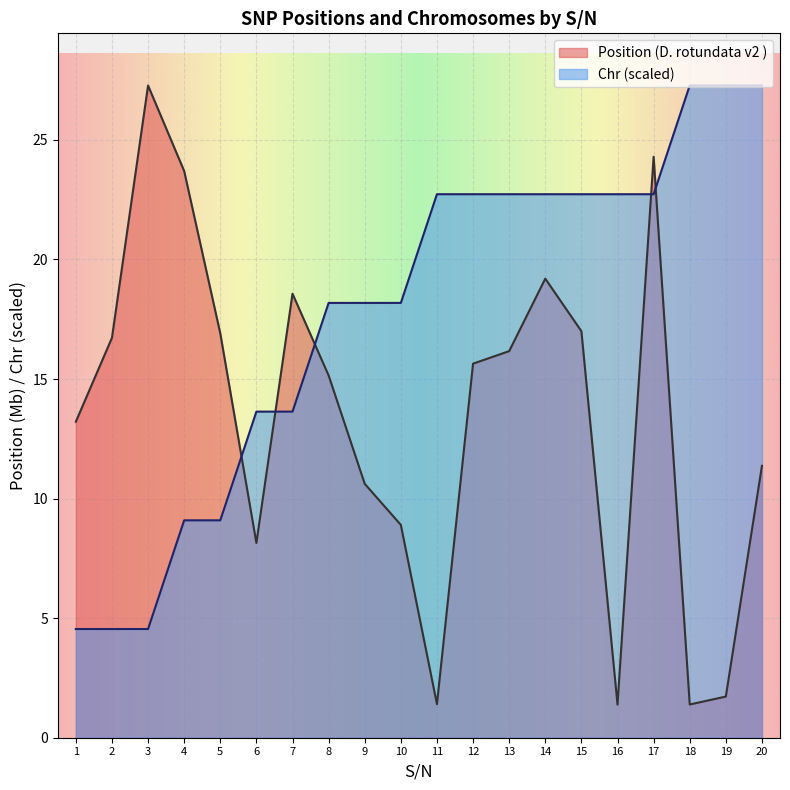

The Chr series shows 22.7 at 16. True or false?

True